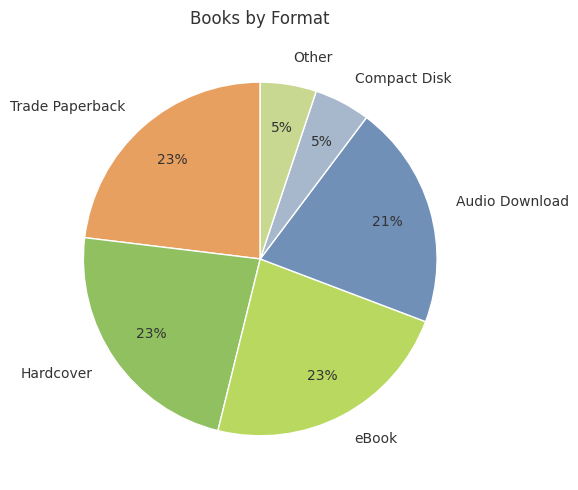

True or false: Audio Download accounts for 31% of the total.

False